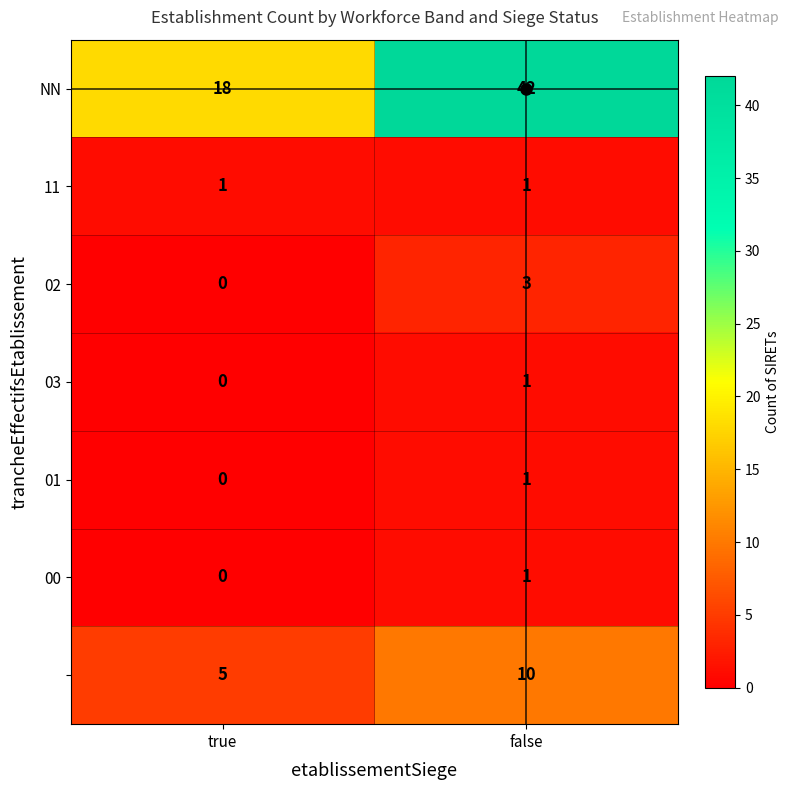

Which category has the highest value across all series?

false